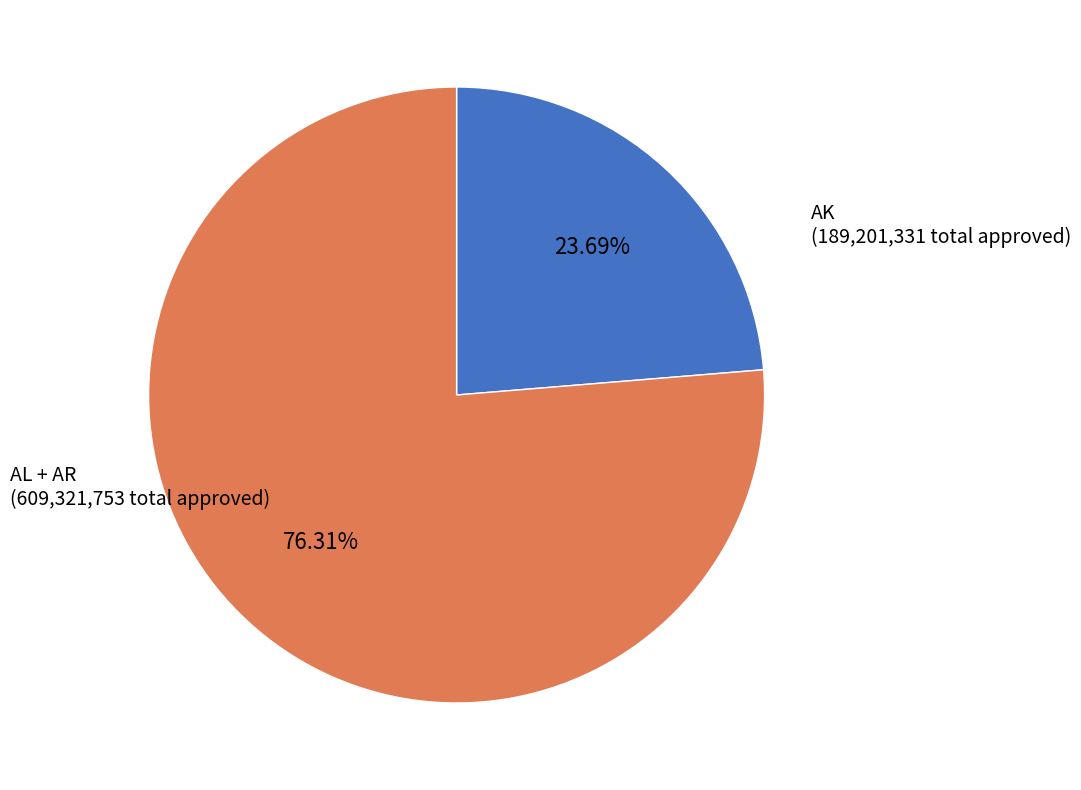

To the nearest percent, what is the difference between the largest and smallest slice percentages?

53%